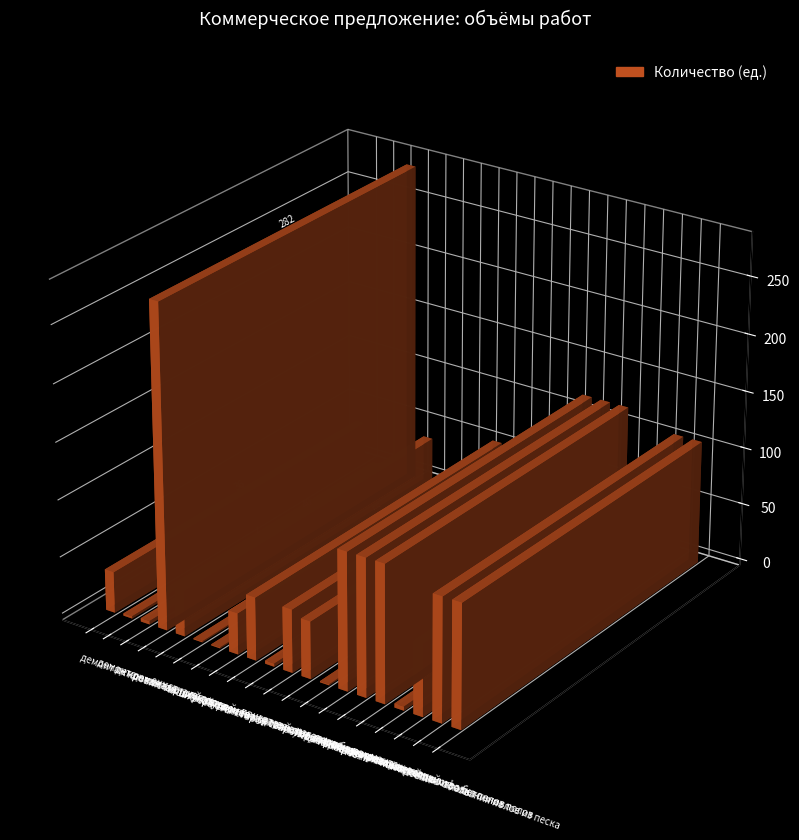

Approximately how many times larger is the value at покраска метала compared to демонтаж кровлю из шифера?

3.3